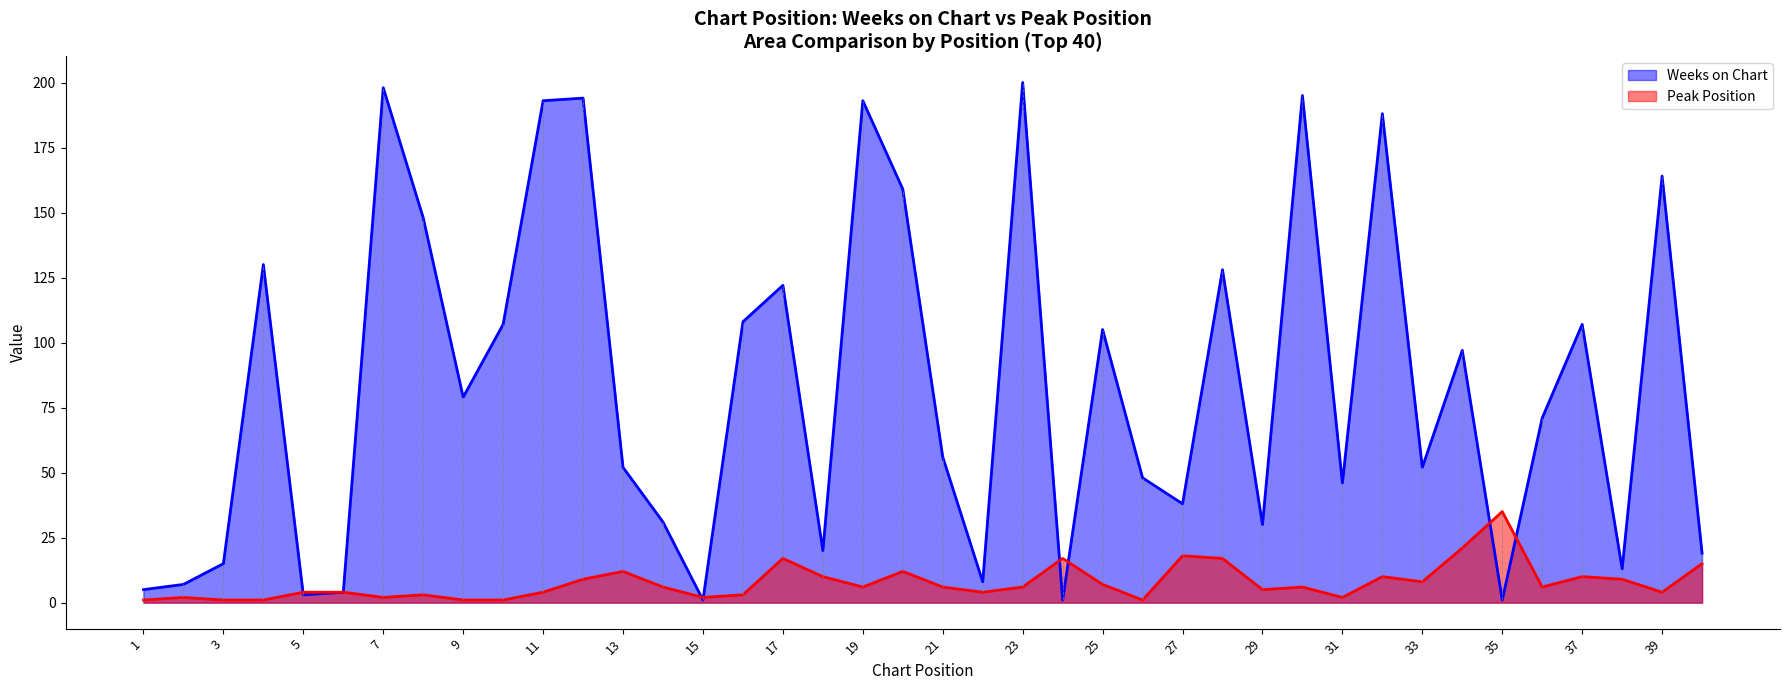

Rank the categories by Peak Position value from lowest to highest.

1, 3, 4, 9, 10, 26, 2, 7, 15, 31, 8, 16, 5, 6, 11, 22, 39, 29, 14, 19, 21, 23, 30, 36, 25, 33, 12, 38, 18, 32, 37, 13, 20, 40, 17, 24, 28, 27, 34, 35